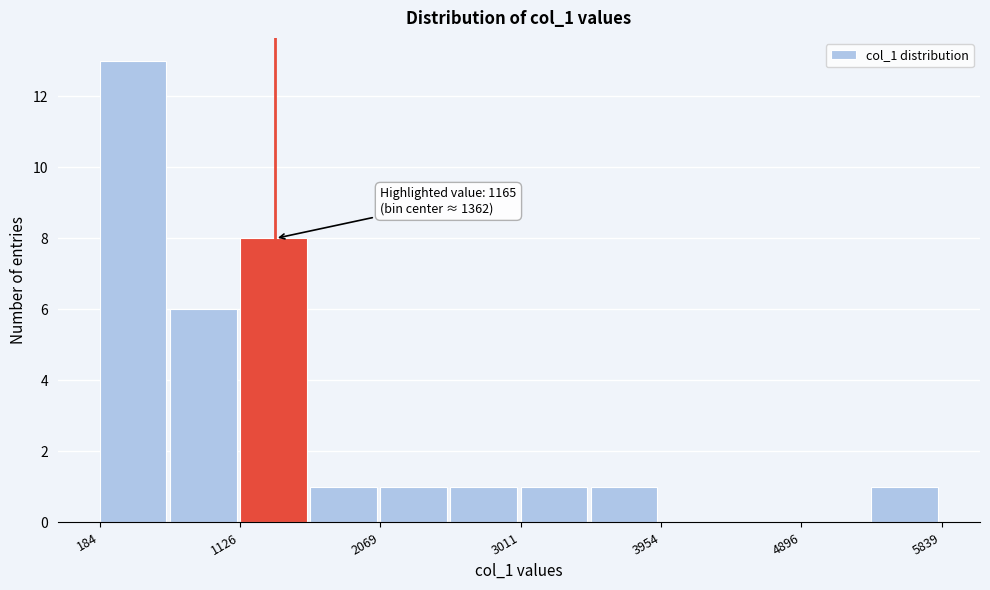

Which range on the x-axis has the tallest bar?

200 to 700